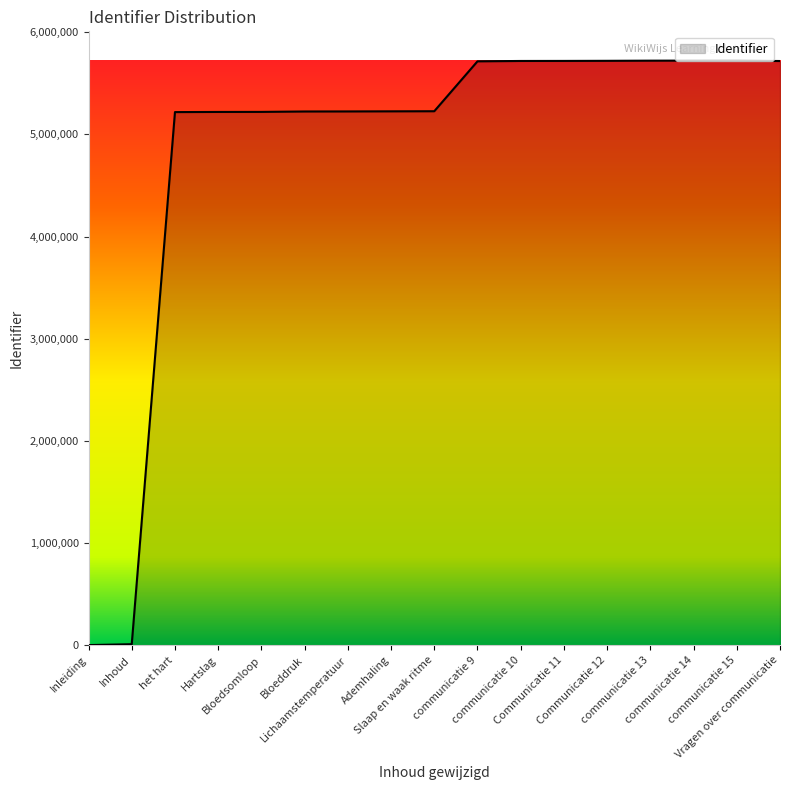

What is the difference between the second highest and second lowest values?

5713033.1